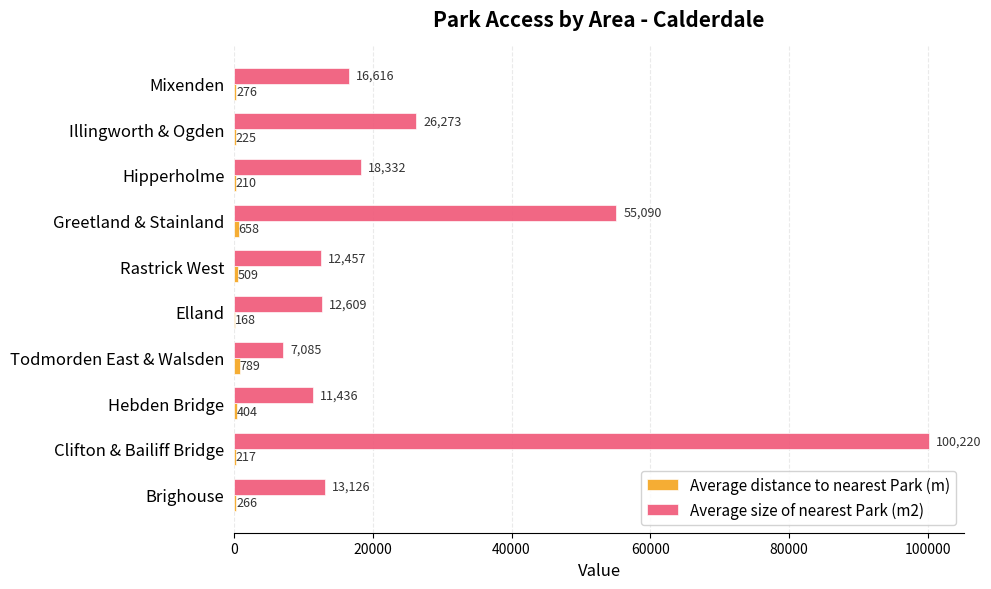

Between Rastrick West and Hipperholme, which series saw the biggest shift?

Average size of nearest Park (m2)